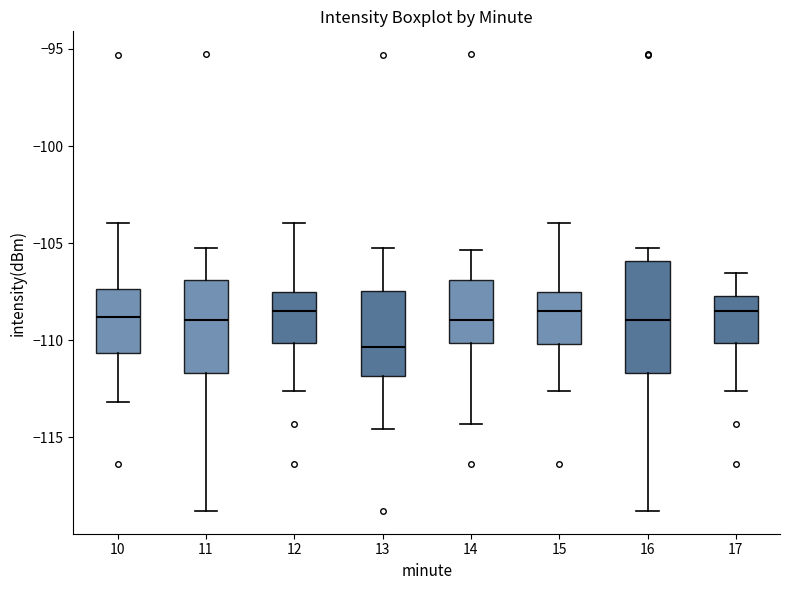

Reading left to right, read every box against the y-axis: the position of its median line, the range the box covers, and the ends of its whiskers. The values are not printed on the chart, so give them approximately, as read against the axis.

10: median -109.0, box -110.5 to -107.5, whiskers -113.0 to -104.0
11: median -109.0, box -111.5 to -107.0, whiskers -119.0 to -105.5
12: median -108.5, box -110.0 to -107.5, whiskers -112.5 to -104.0
13: median -110.5, box -112.0 to -107.5, whiskers -114.5 to -105.5
14: median -109.0, box -110.0 to -107.0, whiskers -114.5 to -105.5
15: median -108.5, box -110.0 to -107.5, whiskers -112.5 to -104.0
16: median -109.0, box -111.5 to -106.0, whiskers -119.0 to -105.5
17: median -108.5, box -110.0 to -107.5, whiskers -112.5 to -106.5